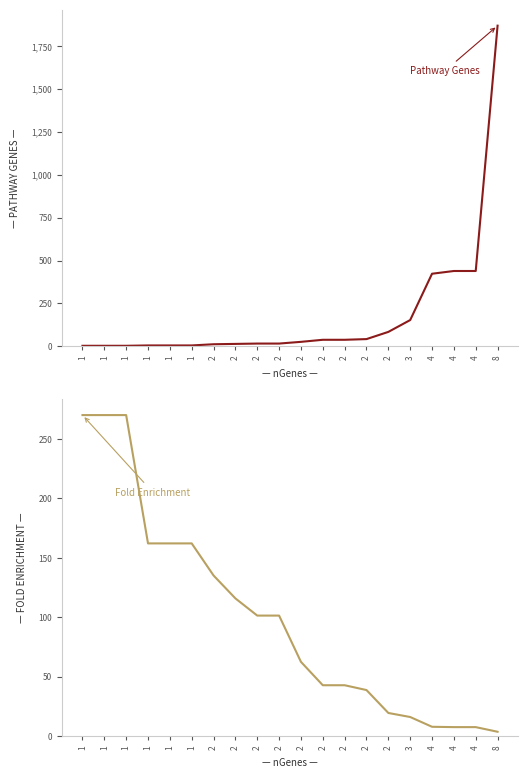

What is the total value across all series at 4?

430.7